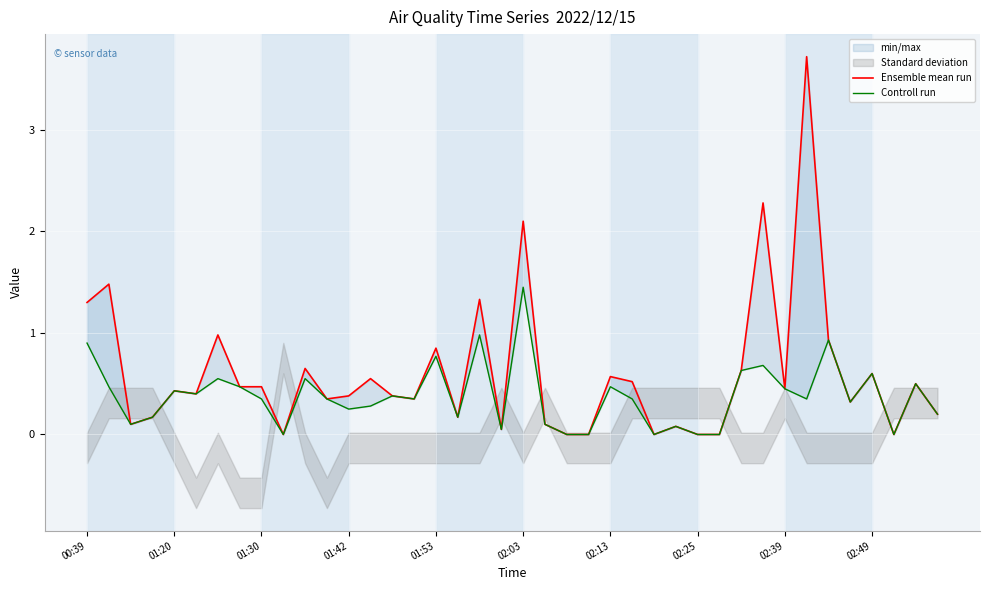

How many values in the Controll run series exceed 0?

33